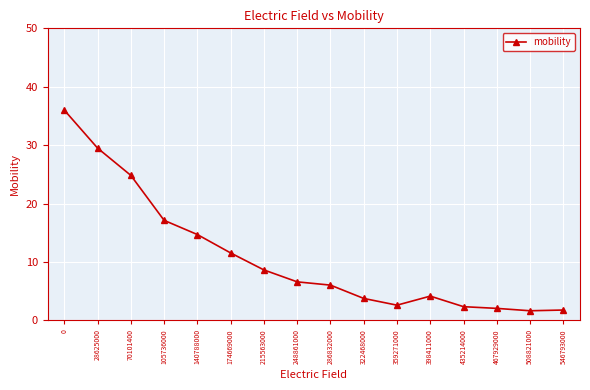

Where is the first local maximum?

398411000